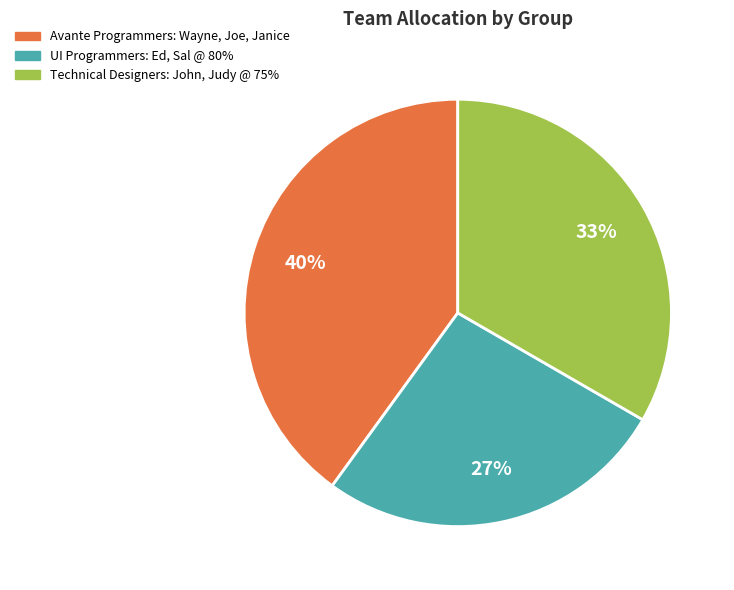

What is the ratio of the value at Avante Programmers: Wayne, Joe, Janice to the value at UI Programmers: Ed, Sal @ 80%?

1.5